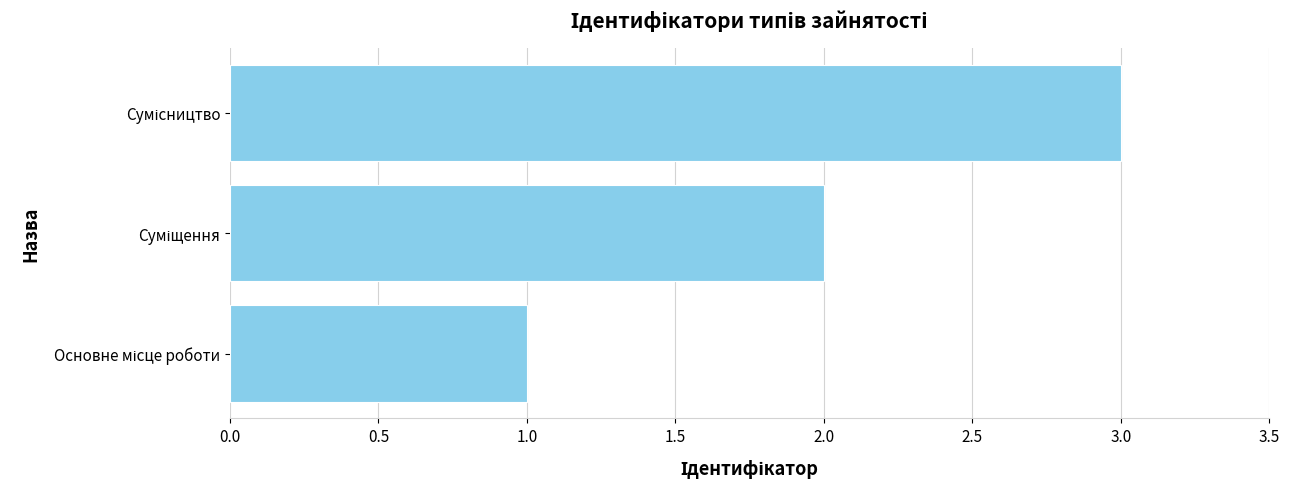

What is the maximum value shown in the chart?

3